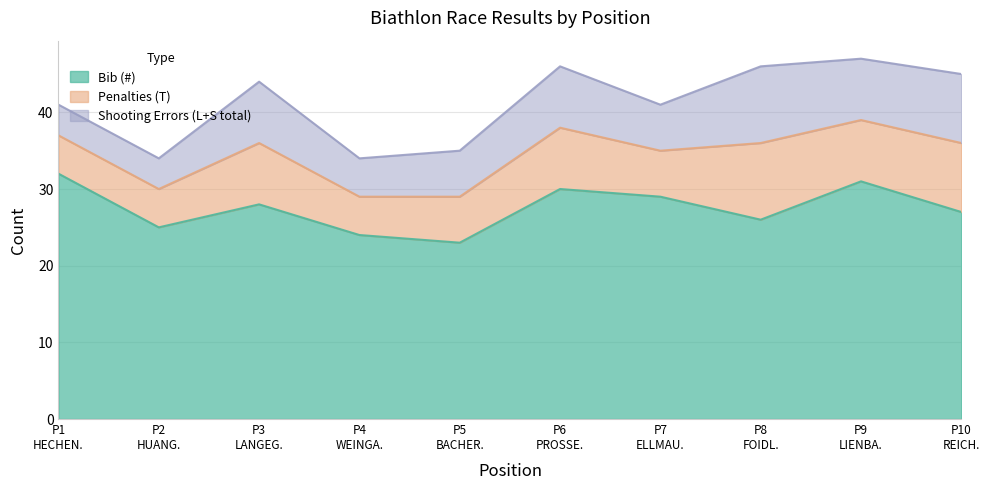

Is it true that Penalties (T) equals 9 at 10?

True